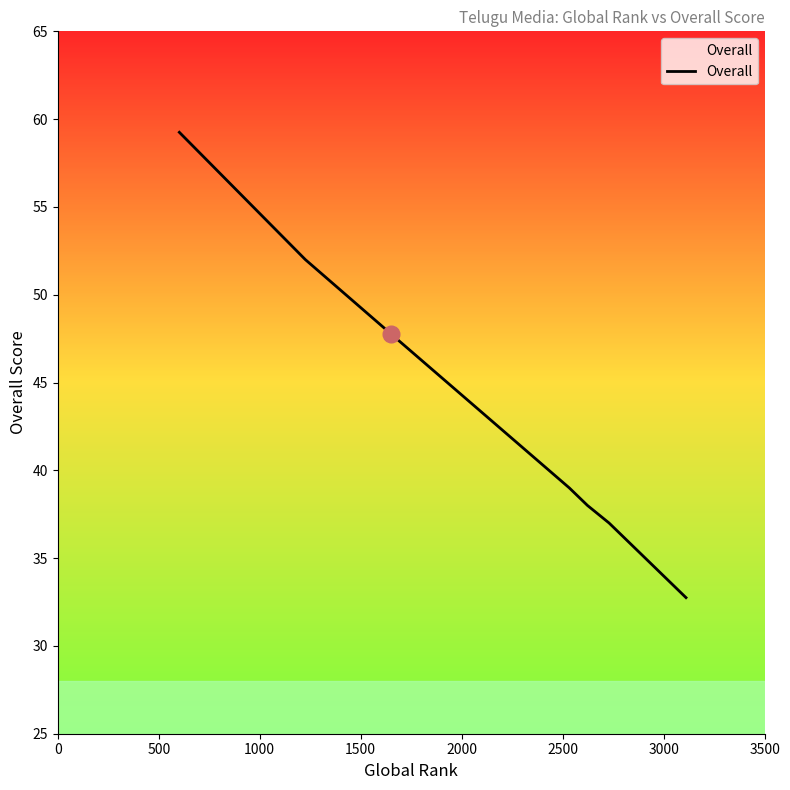

What is the difference between the maximum and minimum values?

26.5